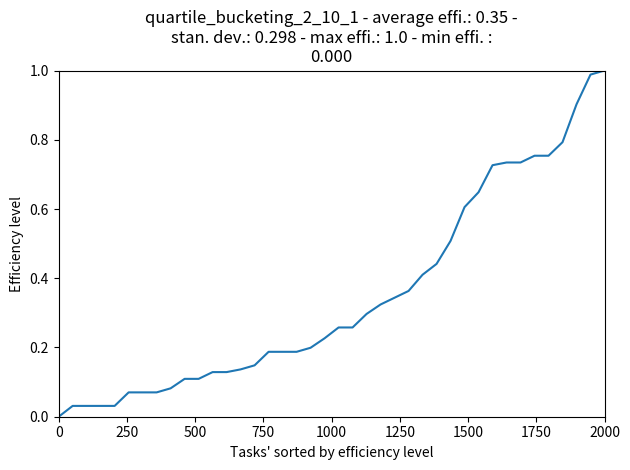

What is the maximum value shown in the chart?

1.0